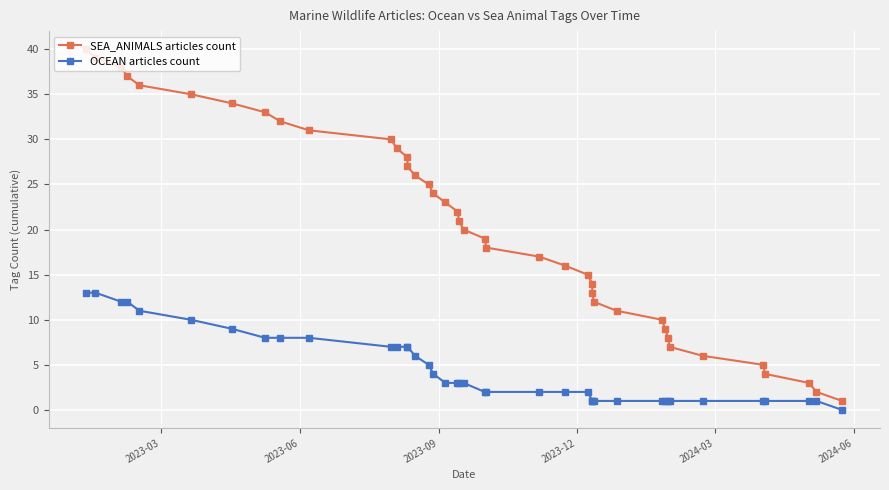

True or false: SEA_ANIMALS articles count and OCEAN articles count cross at least once.

False